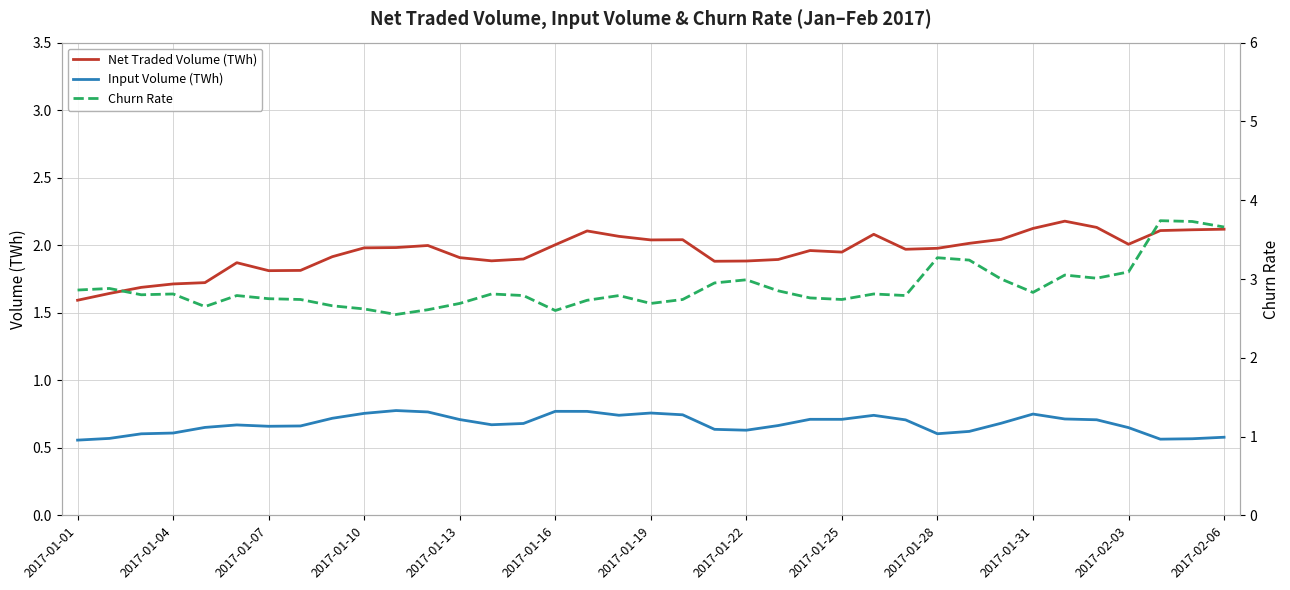

The Input Volume (TWh) series shows 0.4 at 2017-01-13. True or false?

False